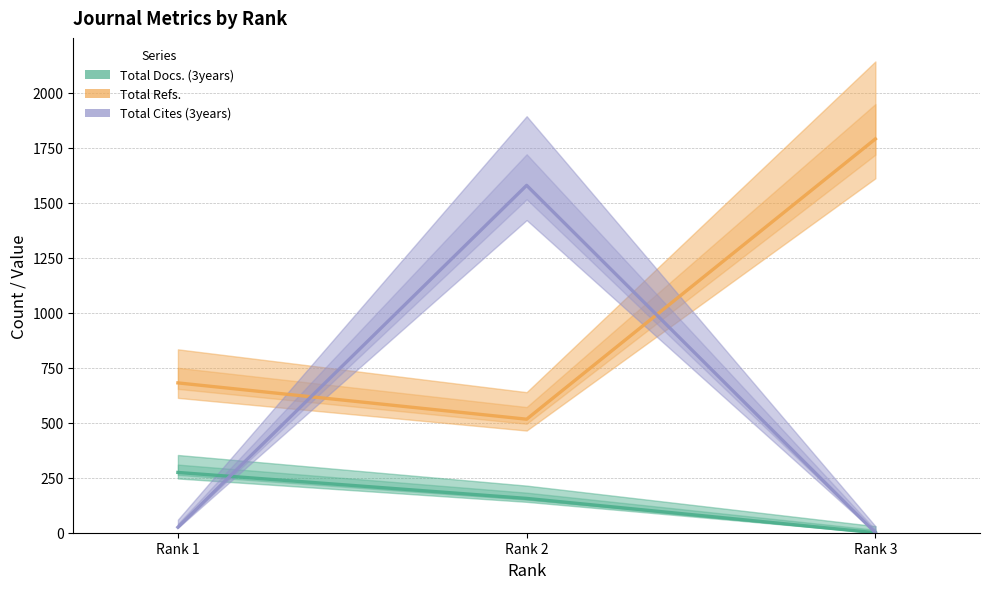

What are all the series names shown in the legend?

Total Docs. (3years), Total Refs., Total Cites (3years)